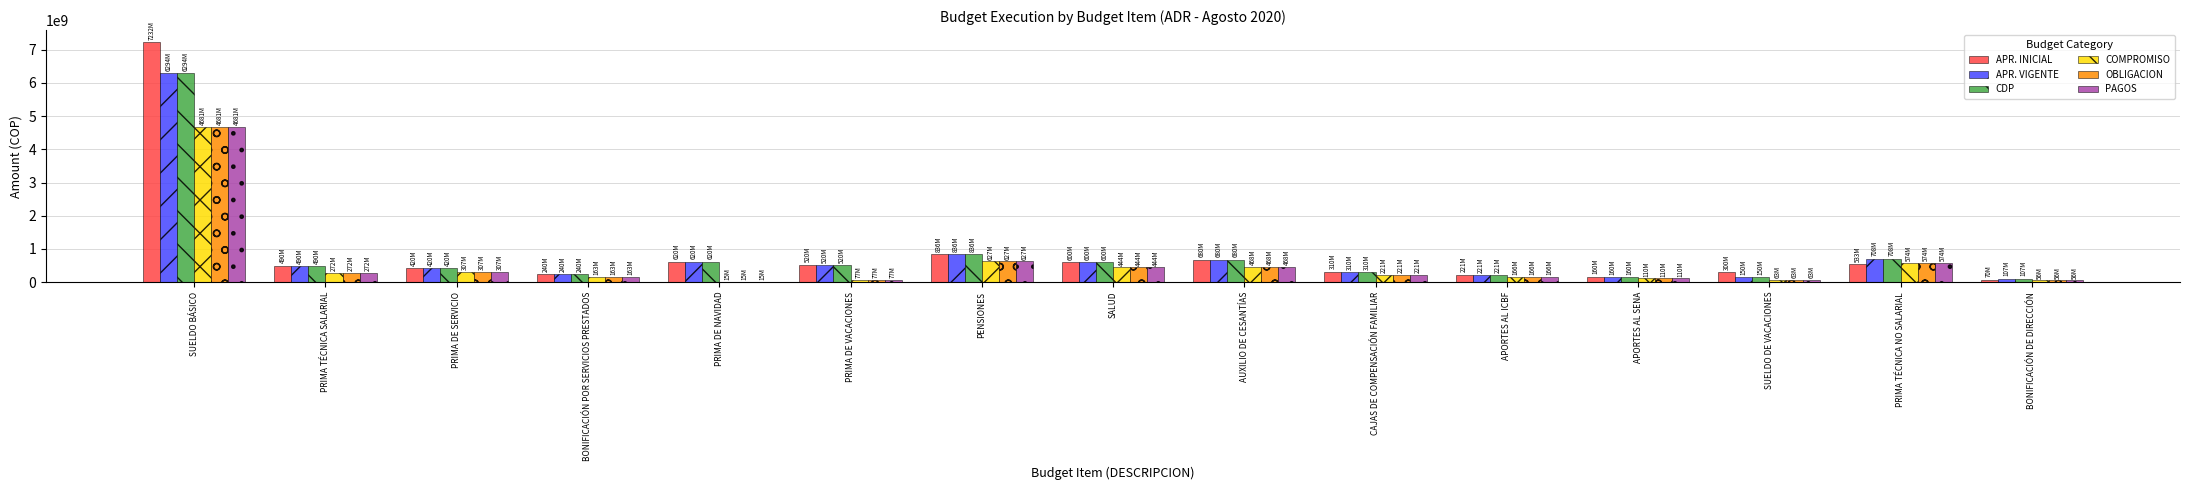

Is the value of APR. VIGENTE at PRIMA TÉCNICA NO SALARIAL greater than the value of OBLIGACION at SUELDO BÁSICO?

No